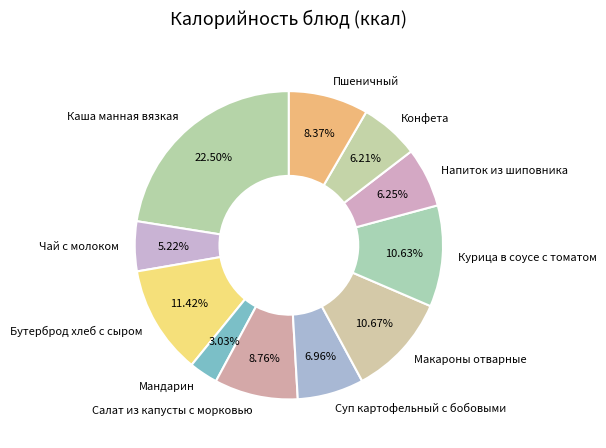

Approximately how many times larger is the value at Конфета compared to Чай с молоком?

1.2